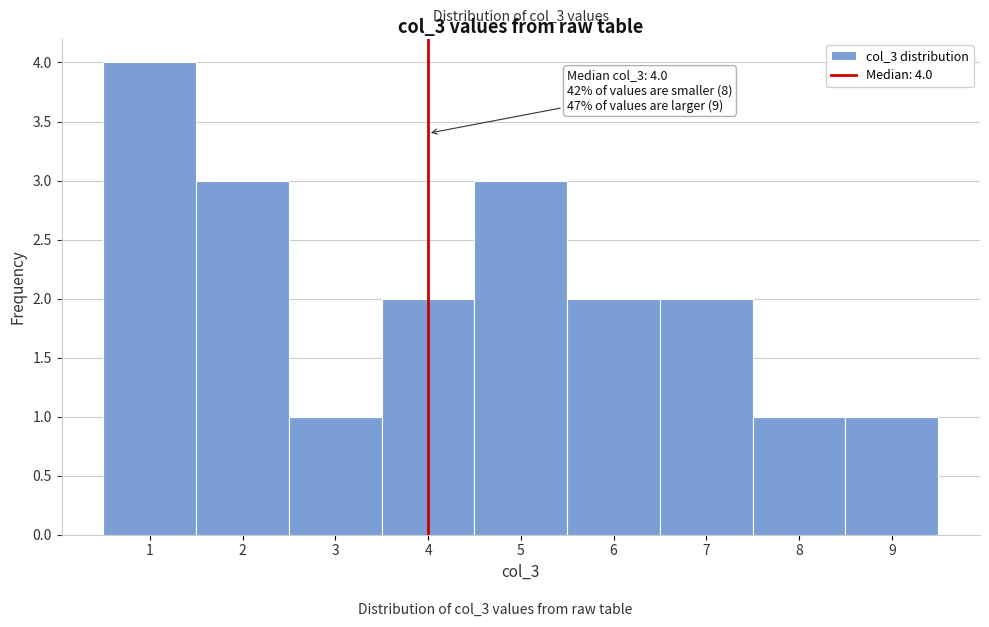

Over which range of the x-axis is the bar tallest?

0.5 to 1.5